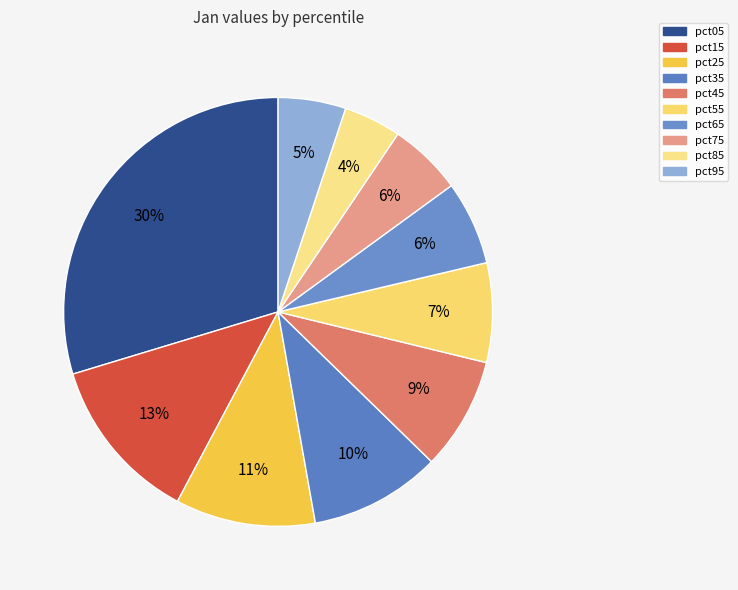

Is it true that pct95 is 1% of the pie?

False